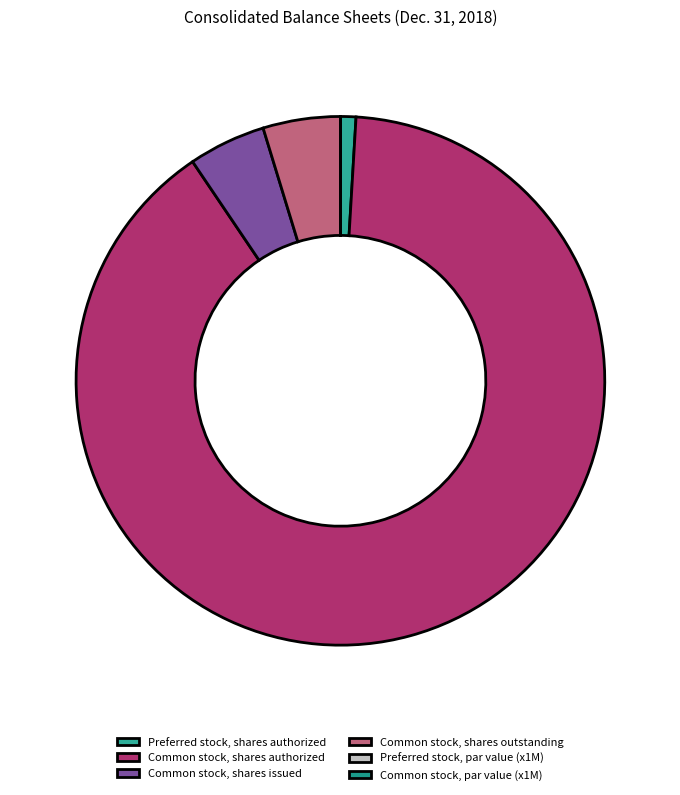

What is the change in value from Common stock, shares authorized to Common stock, par value?

-94999000